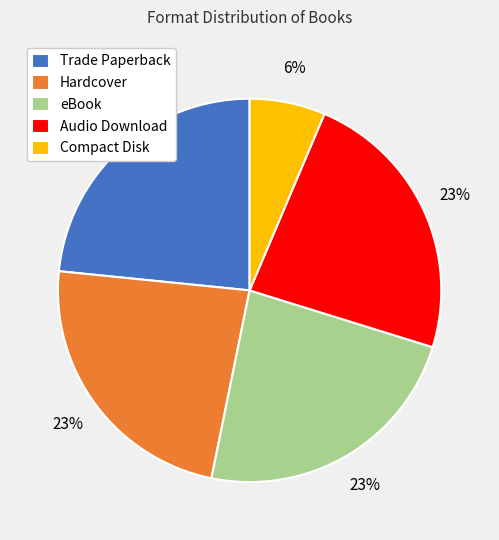

To the nearest percent, what is the combined percentage of Hardcover and Audio Download?

47%